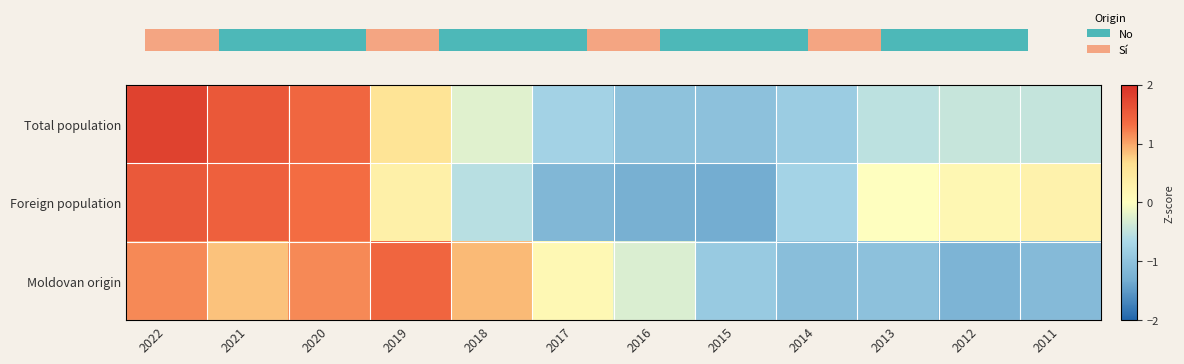

What is the maximum value for Total population?

1.8